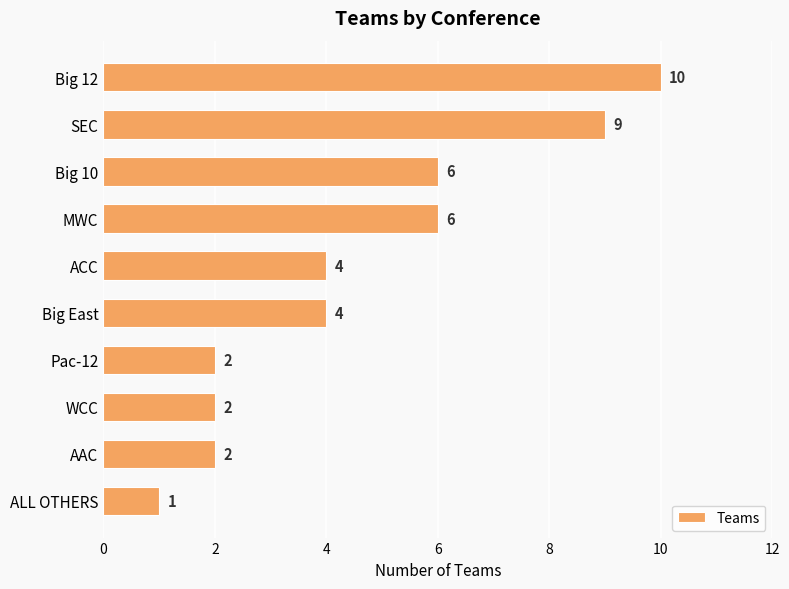

What is the sum of all values?

46